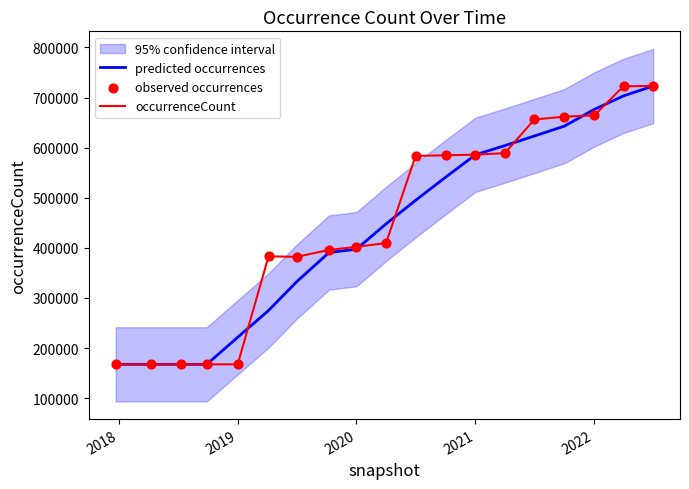

What is the minimum value for predicted occurrences?

167575.0